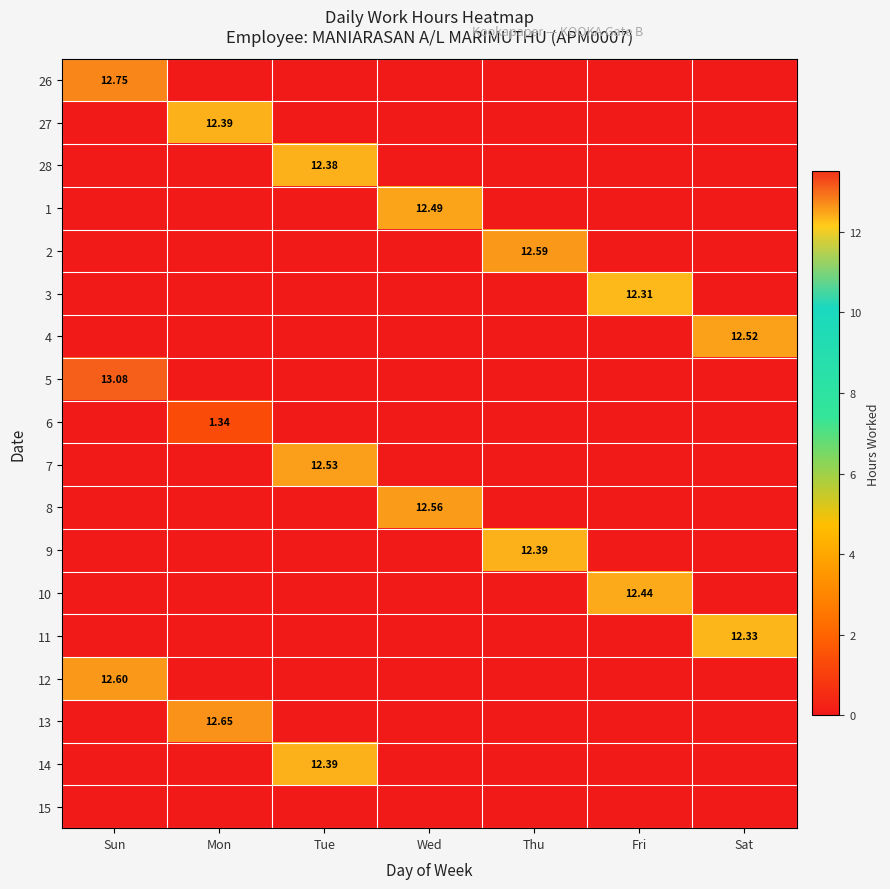

Rank the series by their maximum value, from lowest to highest.

15, 6, 3, 11, 28, 27, 9, 14, 10, 1, 4, 7, 8, 2, 12, 13, 26, 5